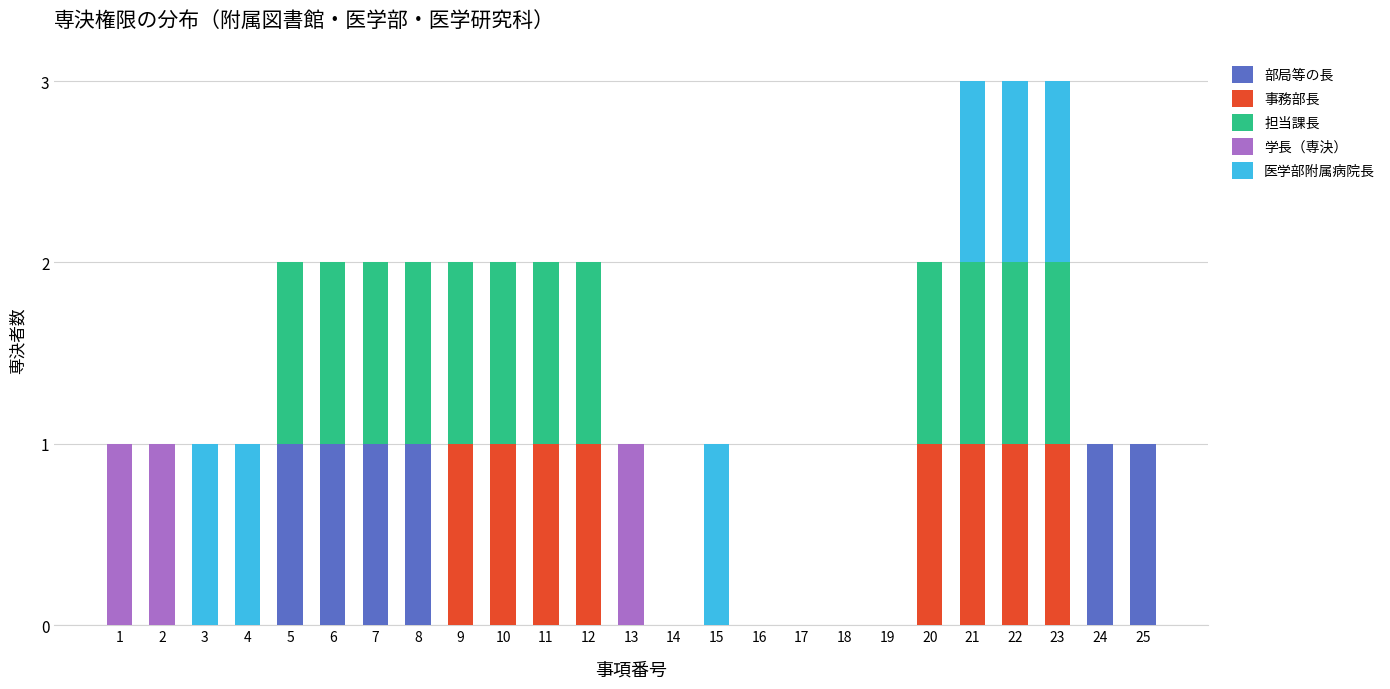

Rank the series at 24 from lowest to highest value.

事務部長, 担当課長, 学長（専決）, 医学部附属病院長, 部局等の長